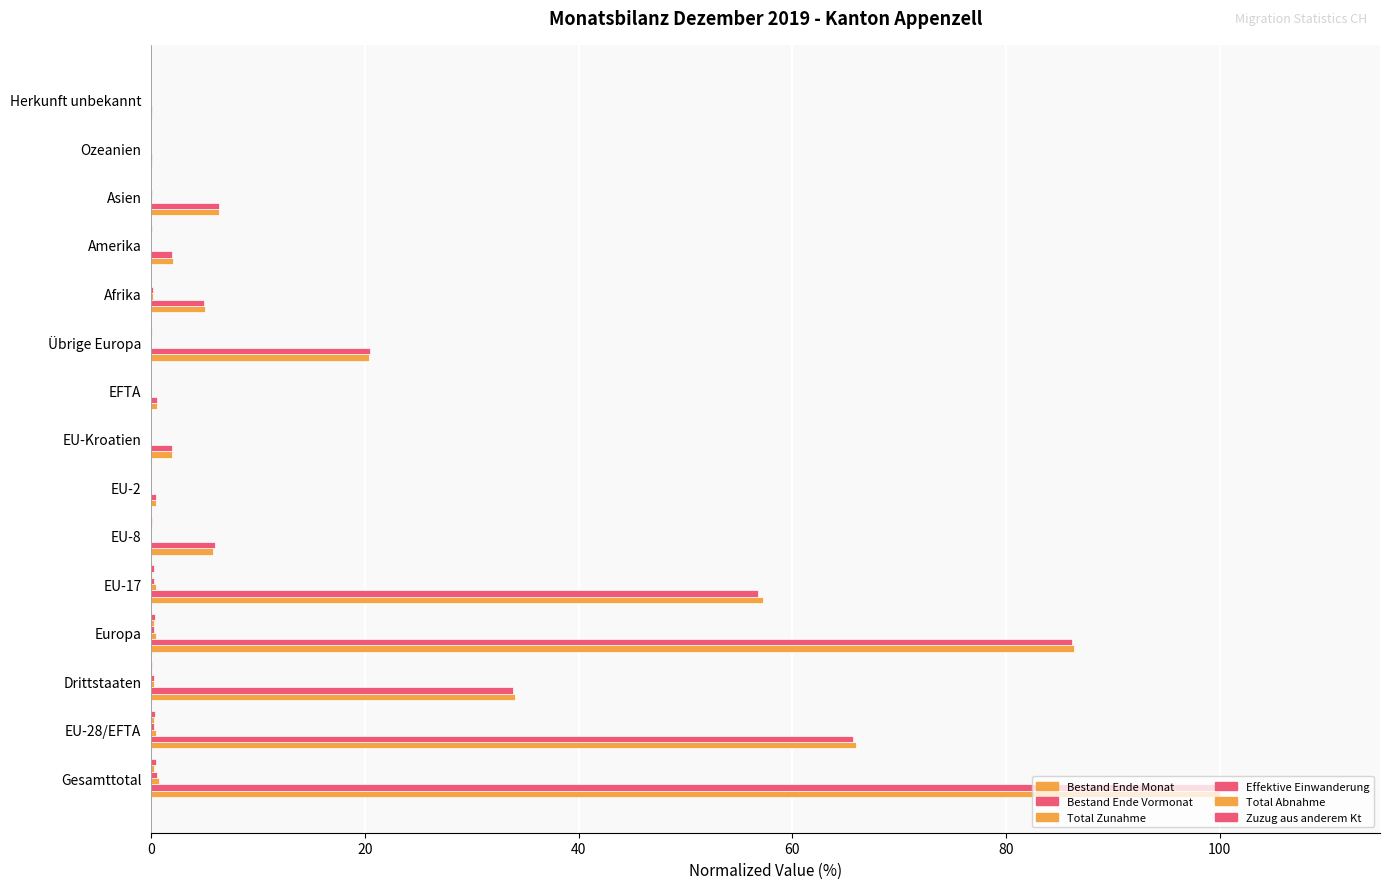

What is the value of the Bestand Ende Vormonat bar at the 15th from the left?

0.1